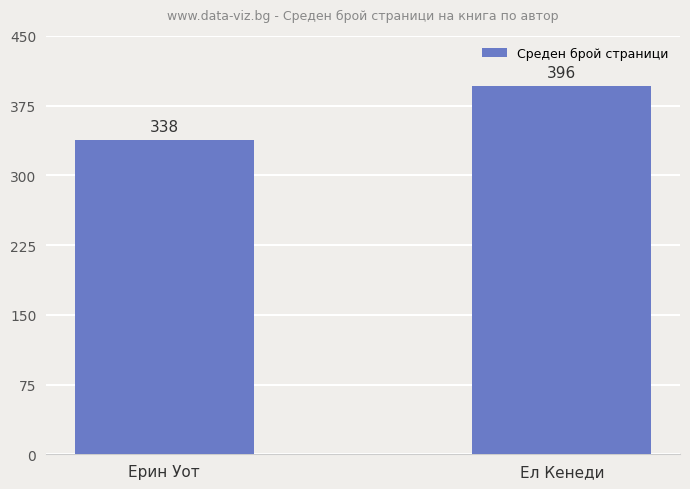

Which label corresponds to the smallest value in the chart?

Ерин Уот